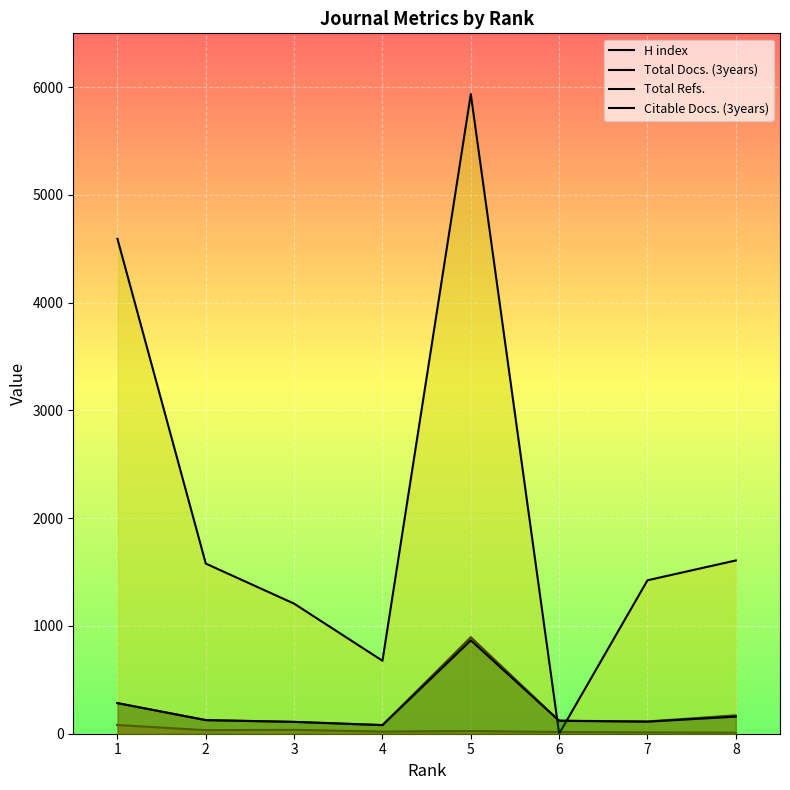

List the series in order of their peak value, lowest first.

H index, Citable Docs. (3years), Total Docs. (3years), Total Refs.